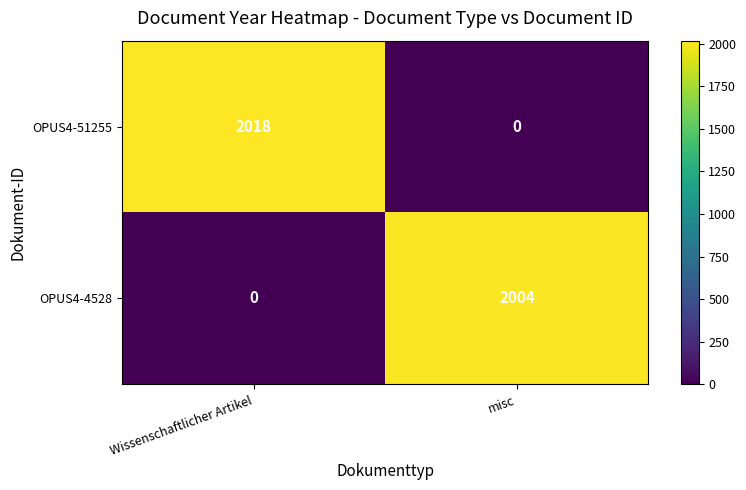

At which category is the sum across all series the highest?

Wissenschaftlicher Artikel